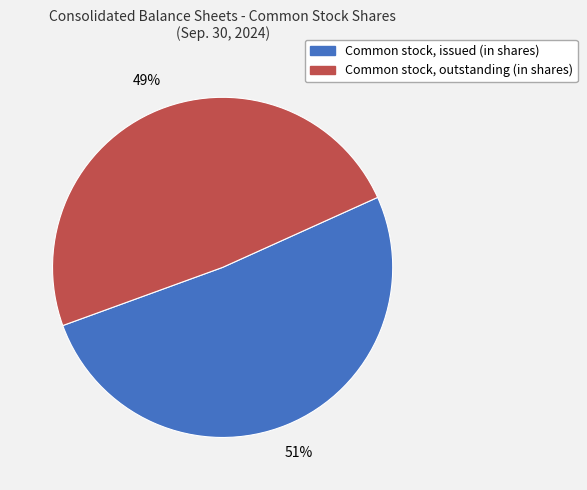

Is there a majority slice in this chart?

Yes